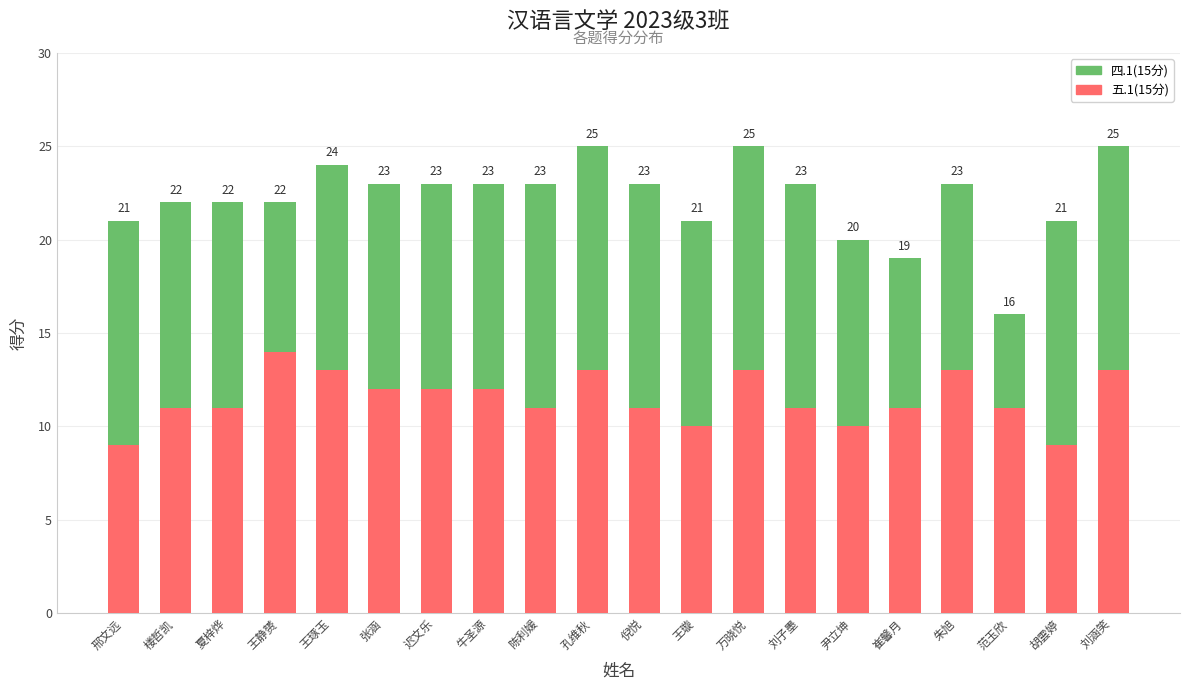

Does the chart contain any negative values?

No